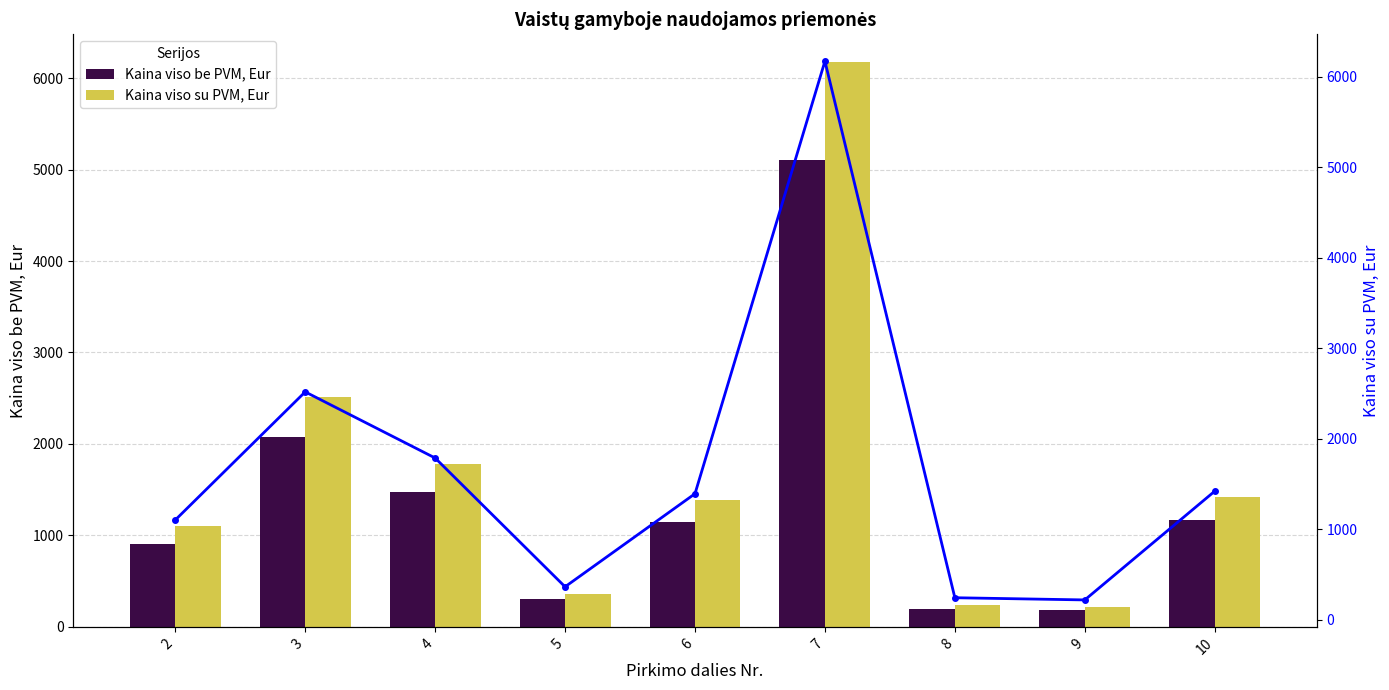

Which series has the largest total across all categories?

Kaina viso su PVM, Eur